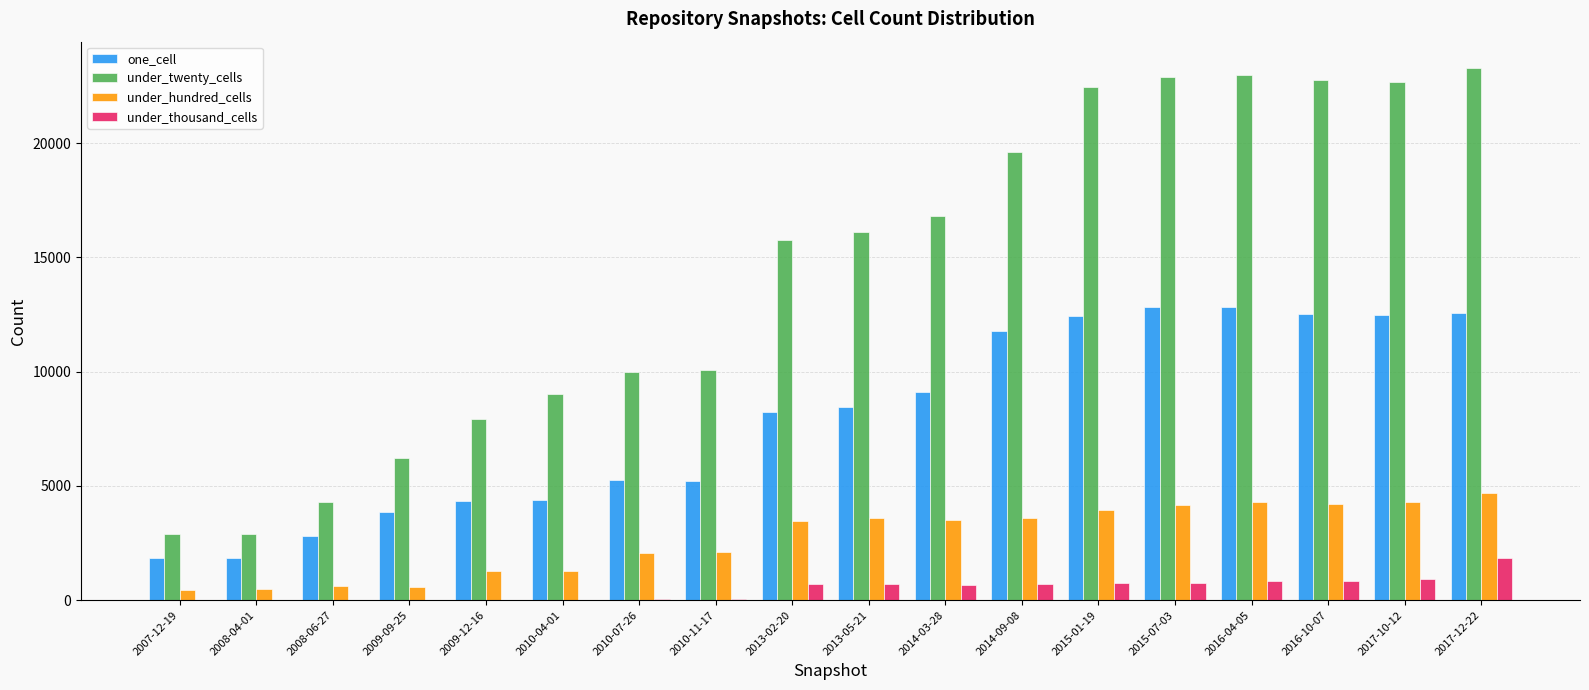

How many groups of bars are there?

18